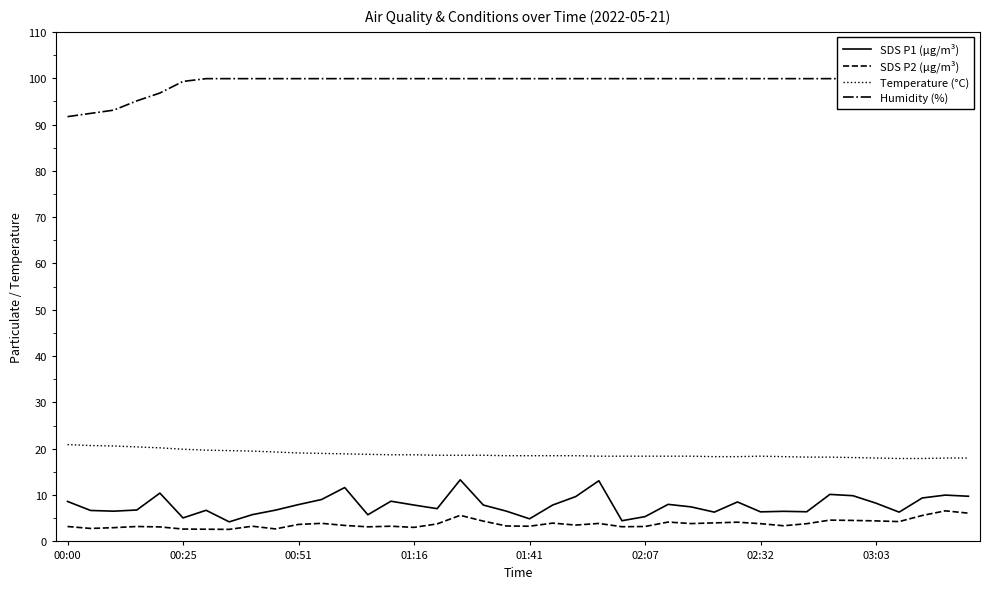

What is the sum of all Temperature (°C) values?

753.4